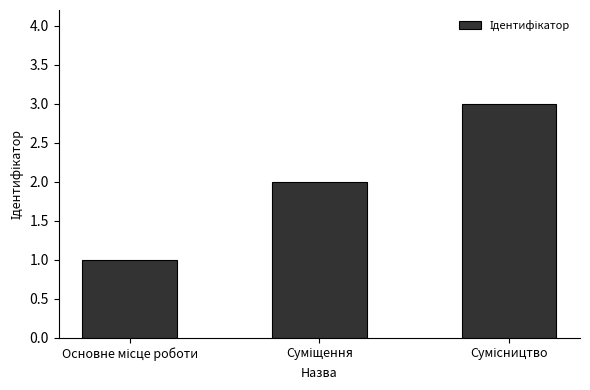

What is the greatest value displayed?

3